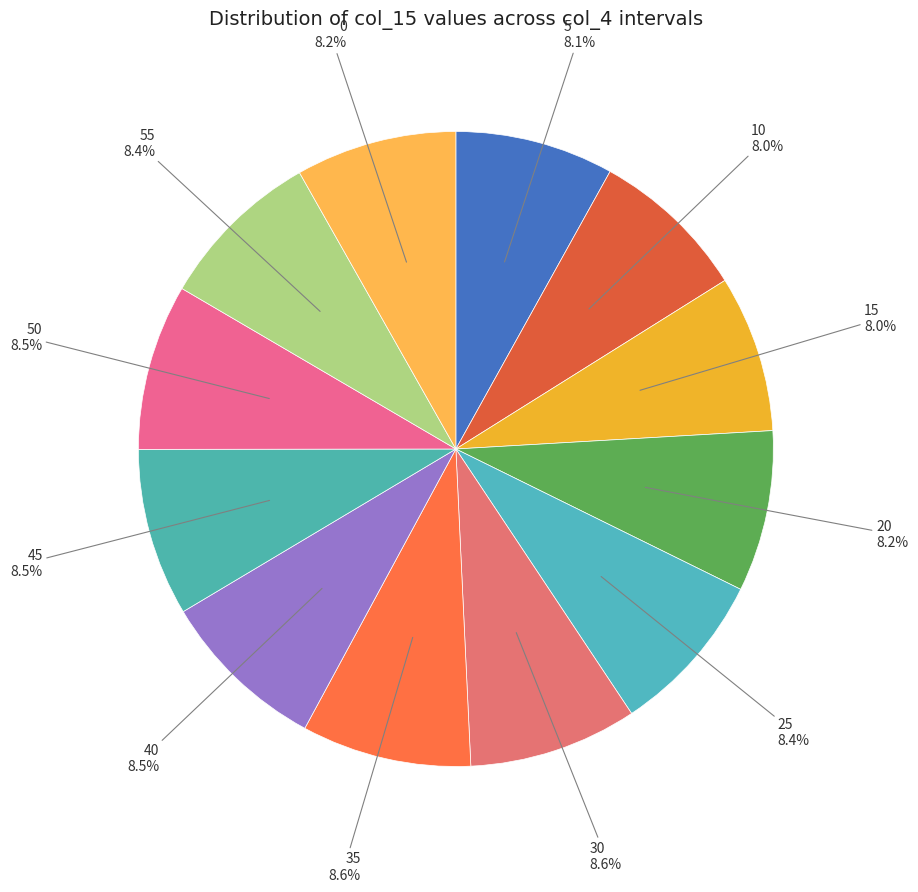

Does any single category account for the majority?

No